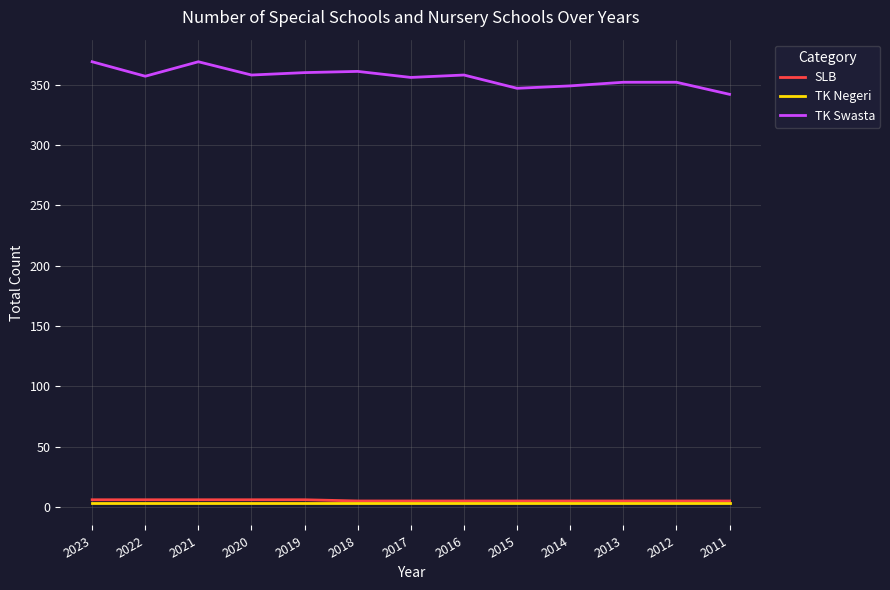

True or false: SLB and TK Swasta intersect in this chart.

False